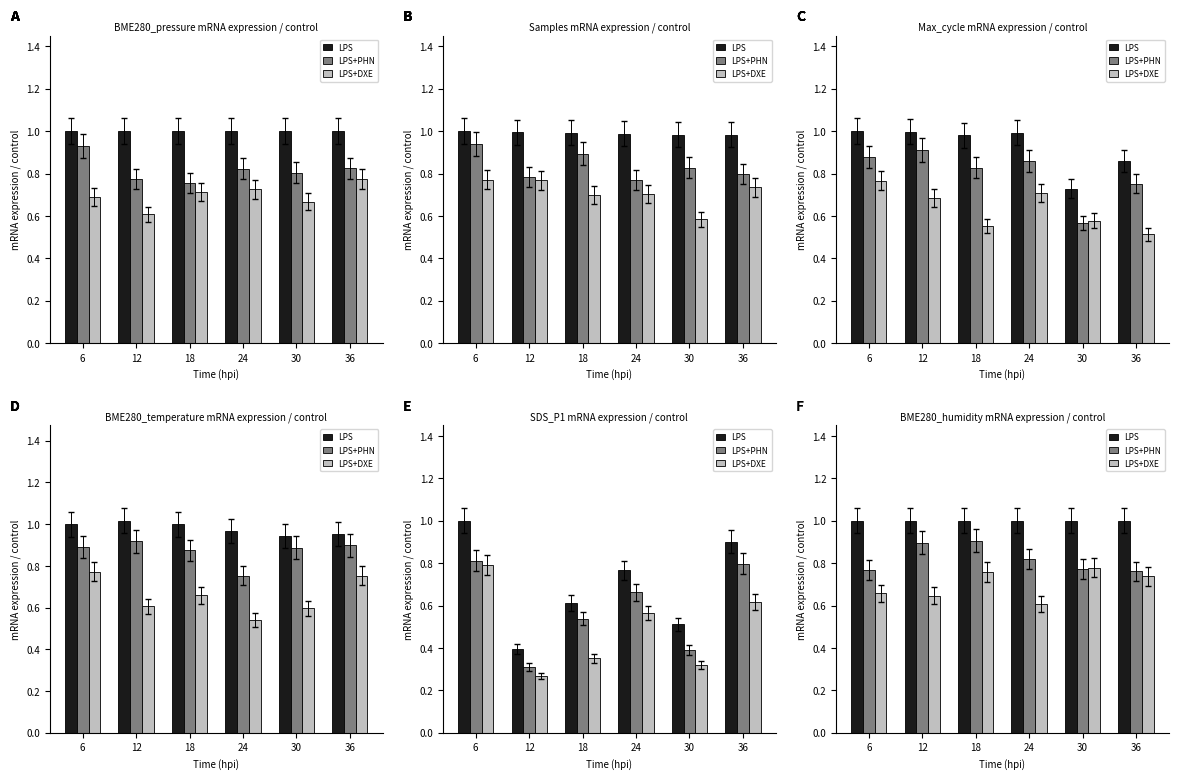

Which series has the largest range (max minus min)?

LPS+DXE